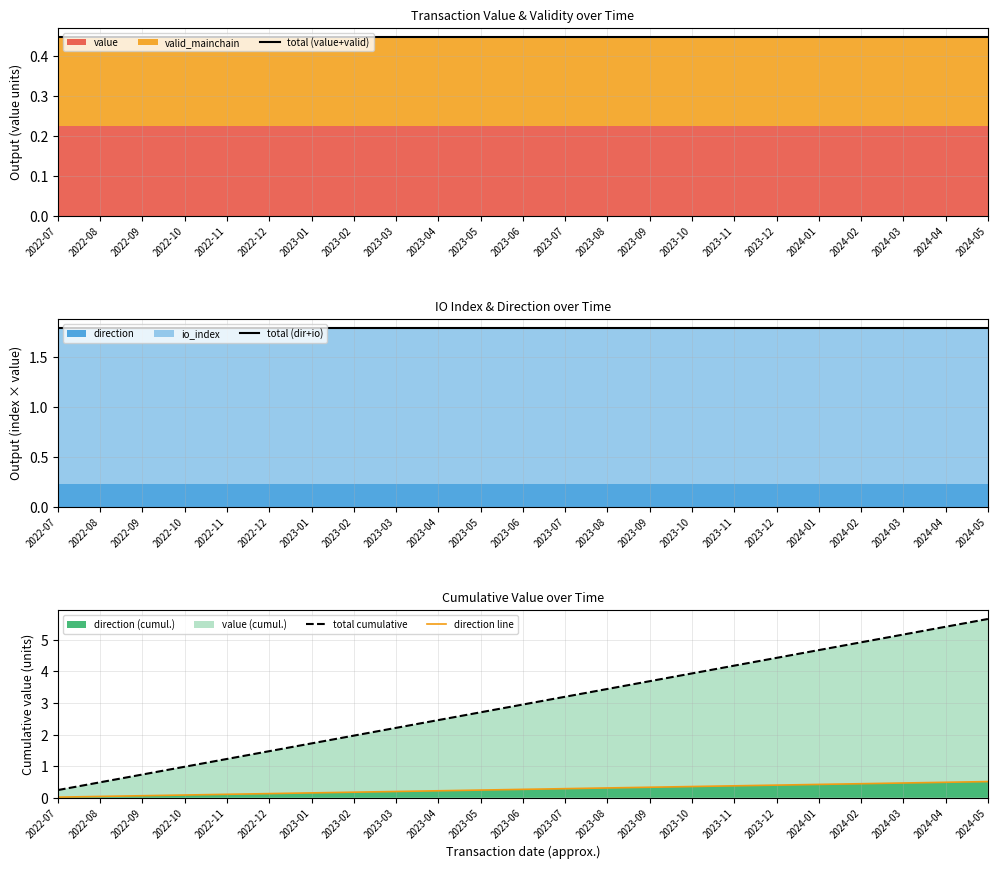

True or false: direction line and total cumulative intersect in this chart.

False